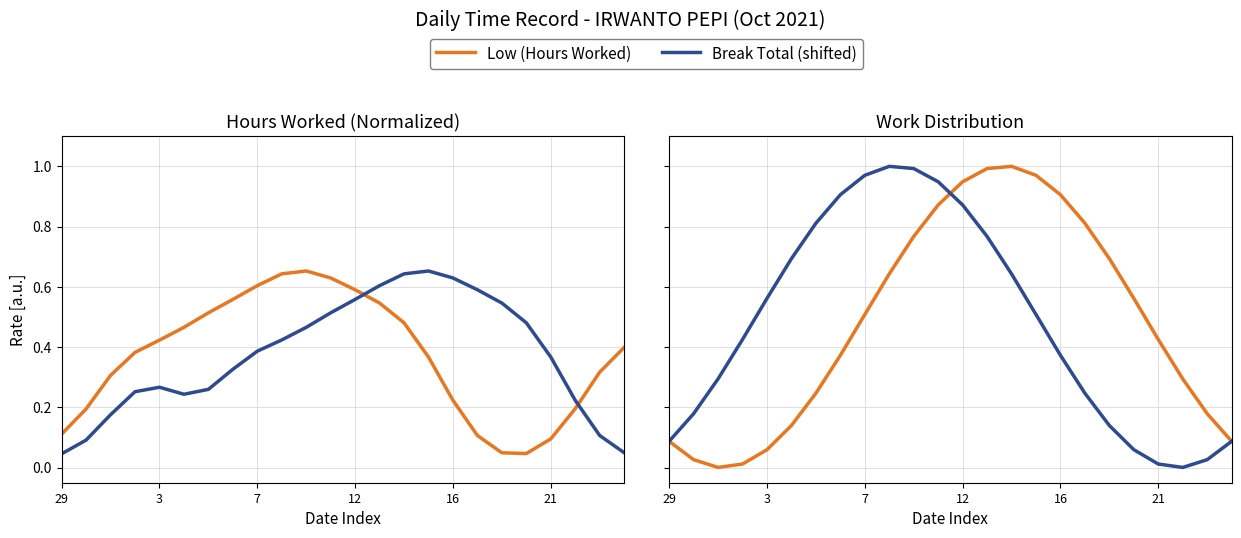

Reading left to right, extract all data points from this chart.

Low (Hours Worked): 0.1	0.0	0.0	0.0	0.1	0.1	0.2	0.4	0.5	0.6	0.8	0.9	0.9	1.0	1.0	1.0	0.9	0.8	0.7	0.6	0.4	0.3	0.2	0.1
Break Total (shifted): 0.1	0.2	0.3	0.4	0.6	0.7	0.8	0.9	1.0	1.0	1.0	0.9	0.9	0.8	0.6	0.5	0.4	0.2	0.1	0.1	0.0	0.0	0.0	0.1